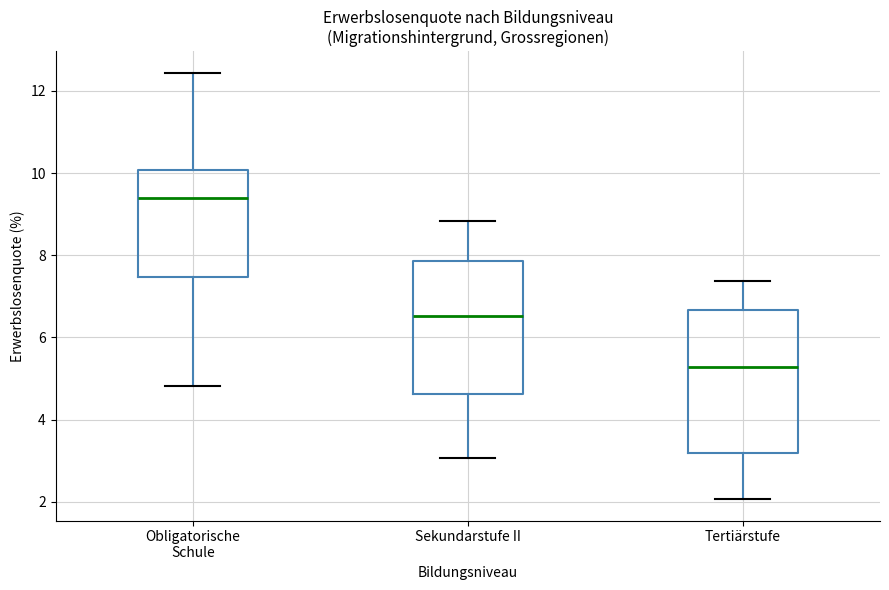

Comparing the boxes themselves (not the whiskers), which one is the tallest?

Tertiärstufe